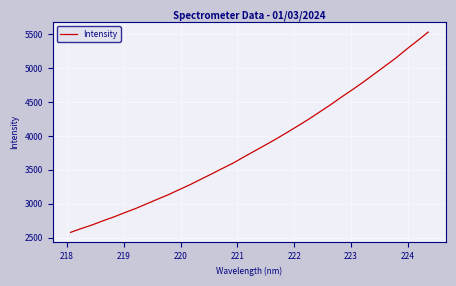

What is the smallest value displayed?

2578.8